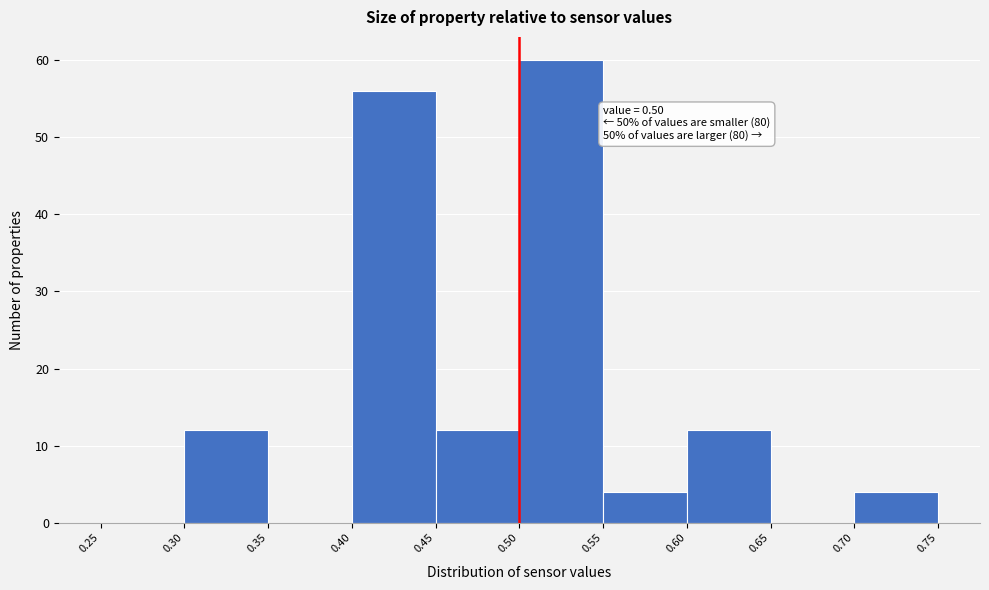

Over which range of the x-axis is the bar tallest?

0.50 to 0.55